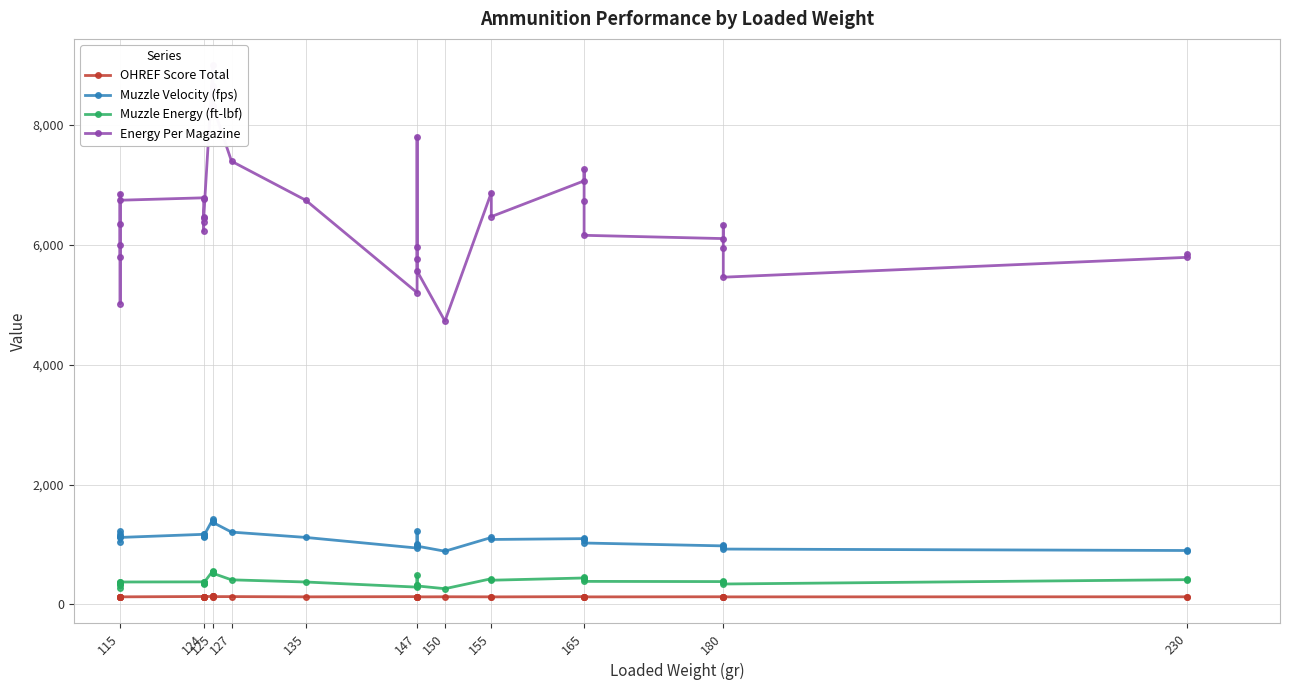

Which series changed the most between 124 and 155?

Energy Per Magazine